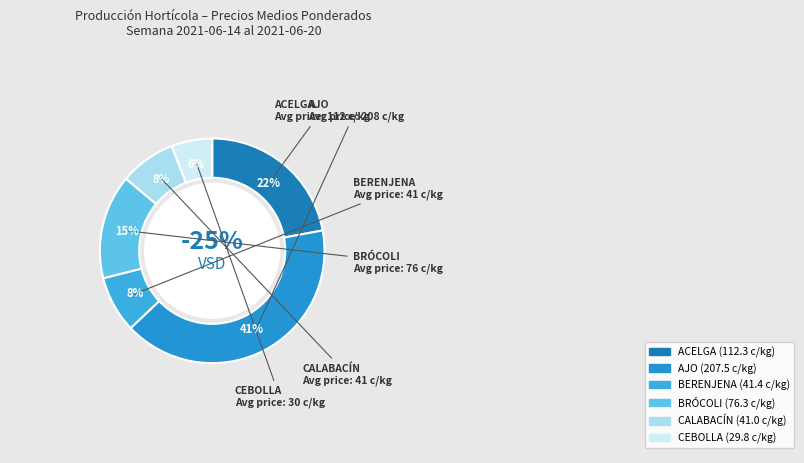

Is there any slice that represents more than half of the pie?

No